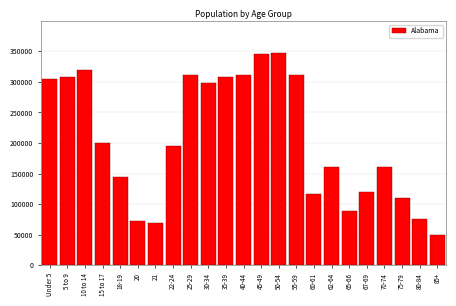

Is it true that the value at 22-24 is 113657?

False